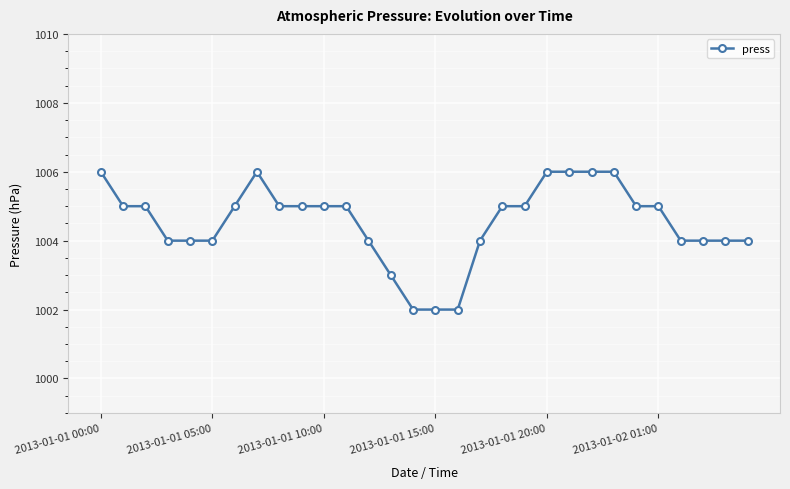

What is the value of the 30th point from the left?

1004